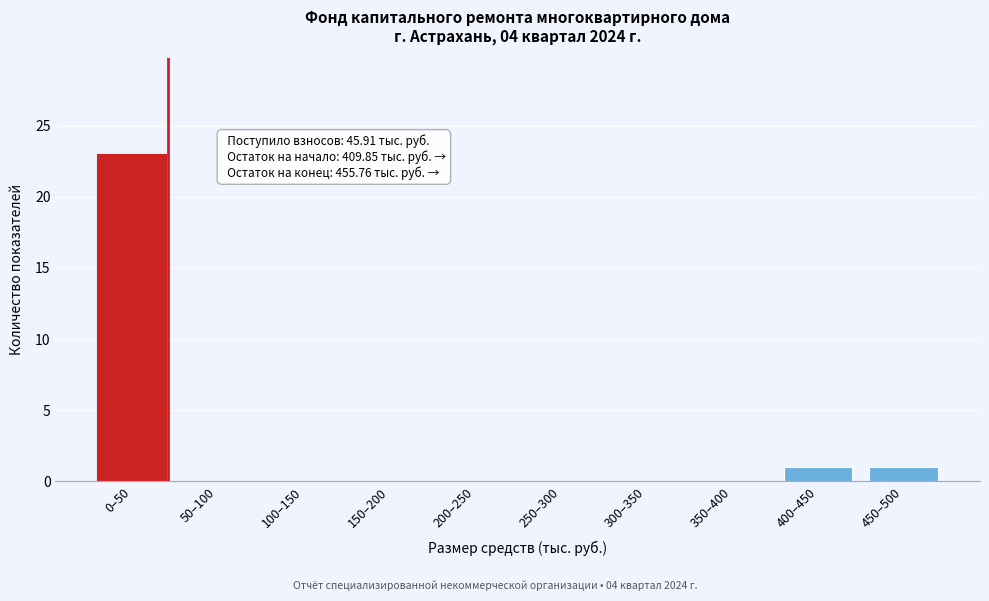

Reading right to left, transcribe all the data shown in this chart.

450–500=1	400–450=1	350–400=0	300–350=0	250–300=0	200–250=0	150–200=0	100–150=0	50–100=0	0–50=23